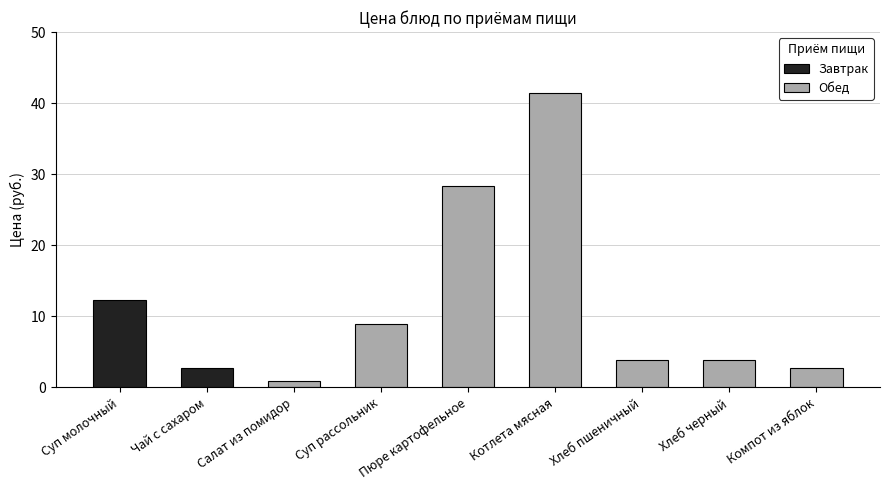

What is the difference between the second highest and minimum values?

27.4